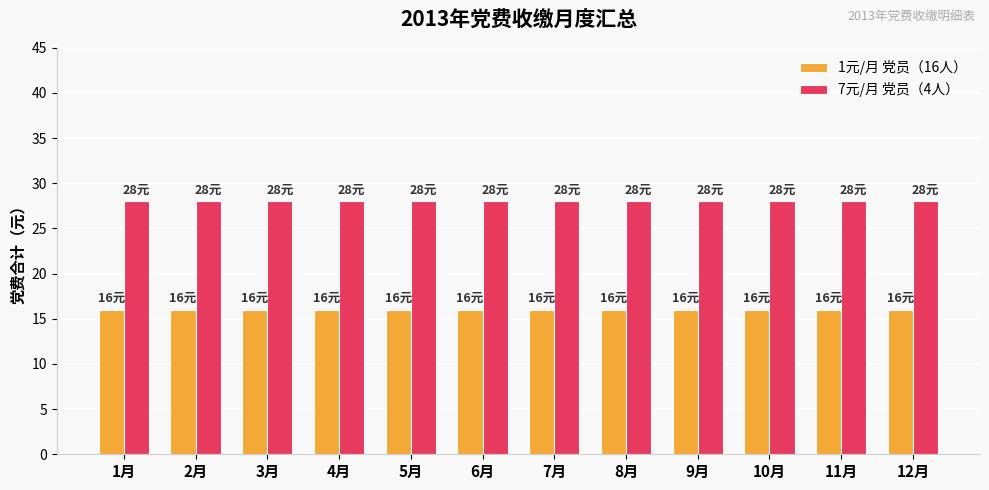

Rank the series by their maximum value, from lowest to highest.

1元/月 党员（16人）, 7元/月 党员（4人）